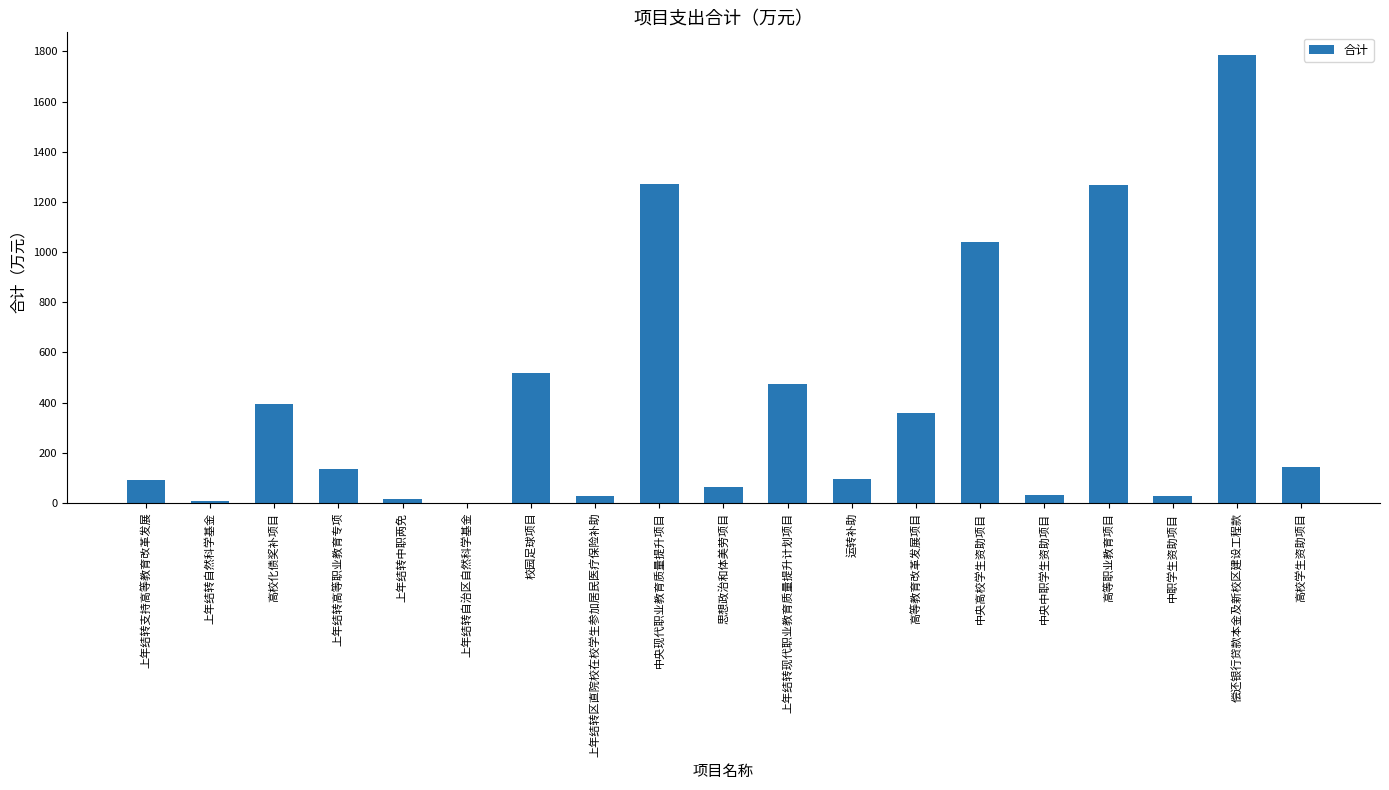

What is the sum of the values at 偿还银行贷款本金及新校区建设工程款 and 高校化债奖补项目?

2182.7